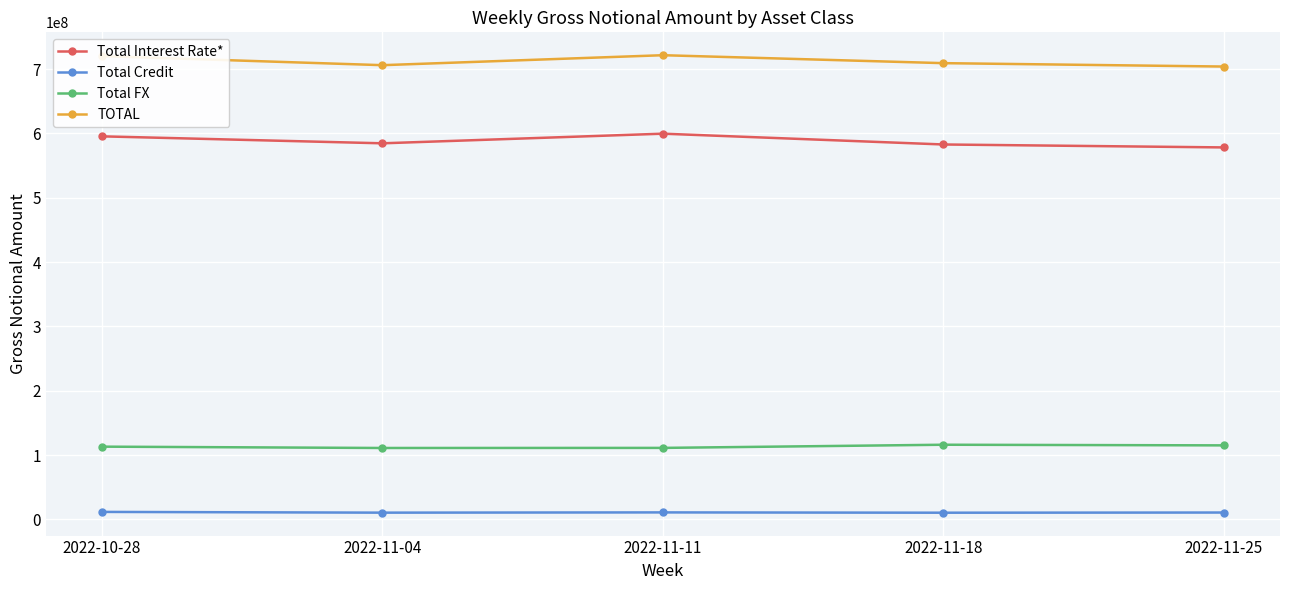

How many categories are shown in the chart?

5